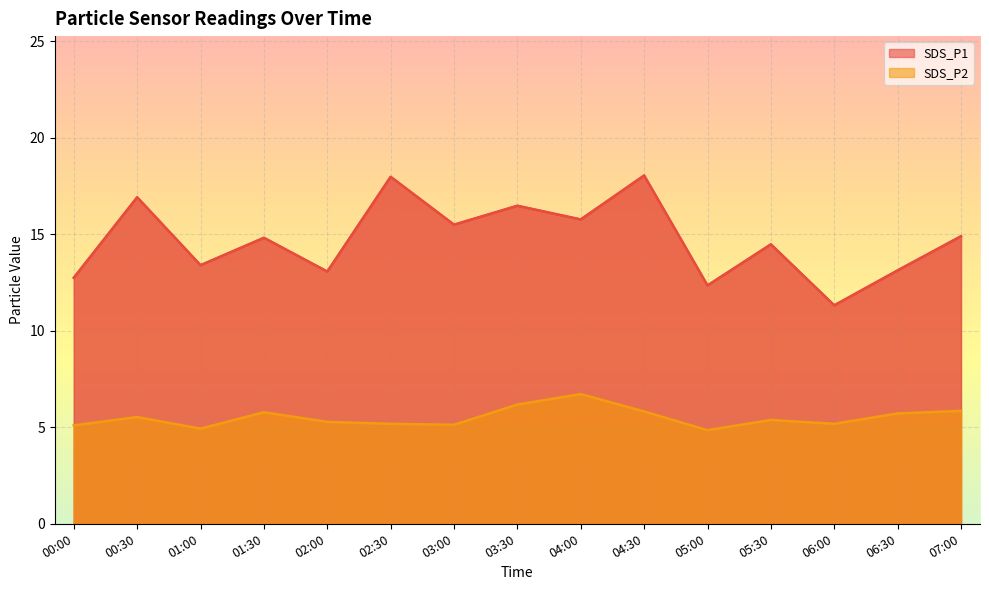

What value does the SDS_P2 series have at 01:30?

5.8